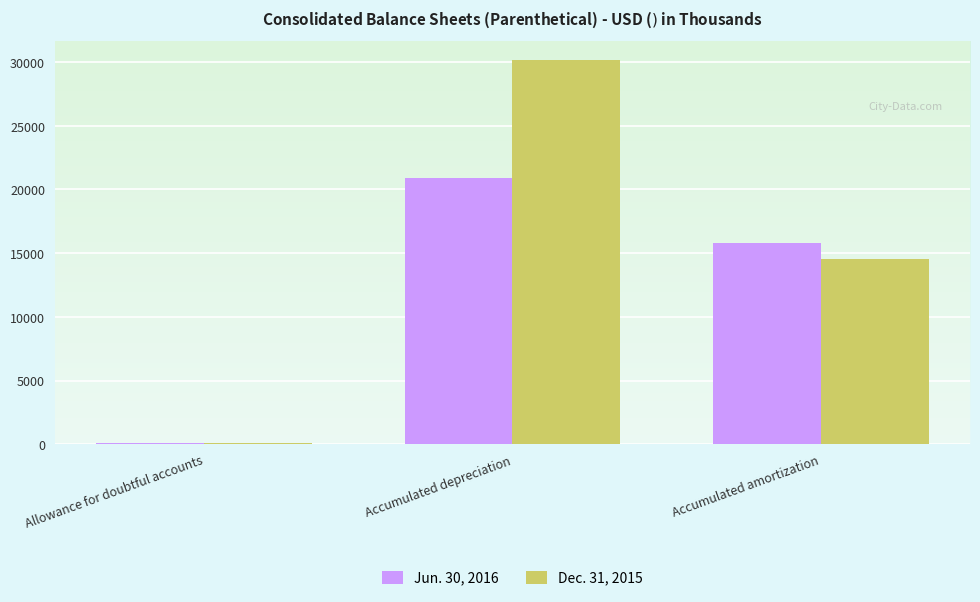

The value of Jun. 30, 2016 at Accumulated amortization is 25425. True or false?

False